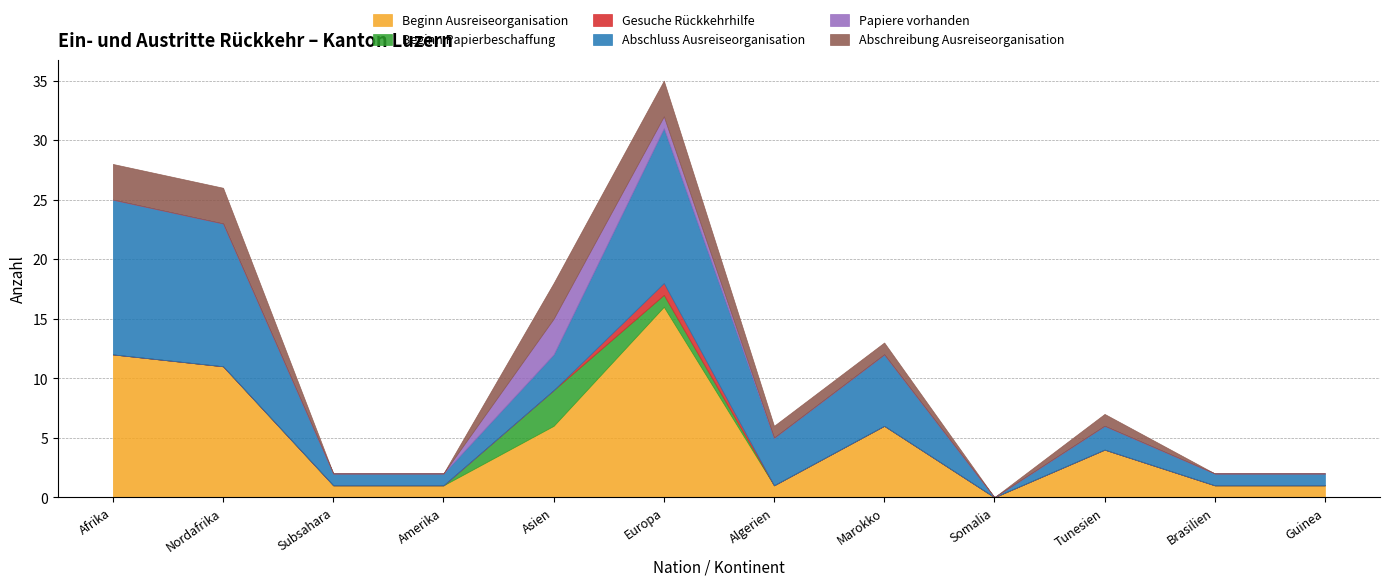

Which series has the largest total across all categories?

Beginn Ausreiseorganisation